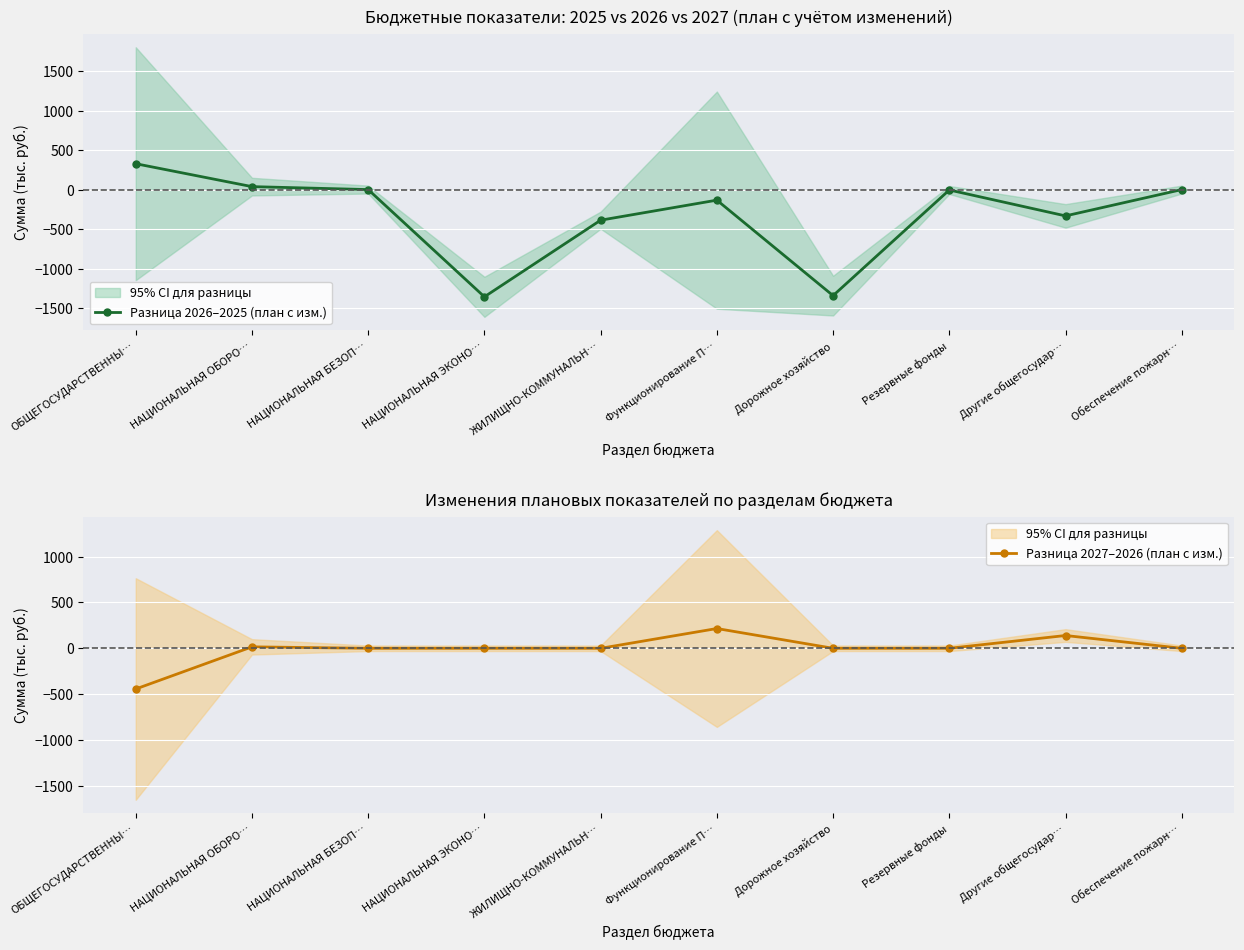

Which series has the largest total across all categories?

Разница 2027–2026 (план с изм.)